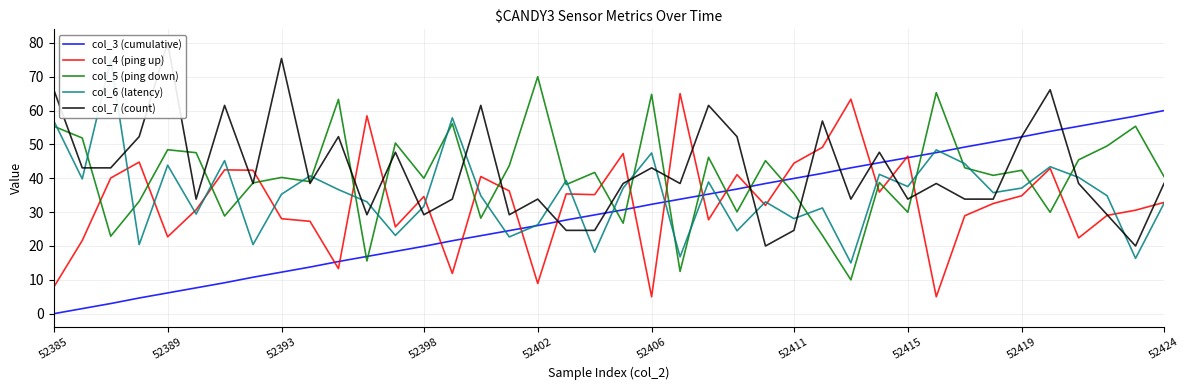

After their last crossing, which series has the higher values: col_3 (cumulative) or col_5 (ping down)?

col_3 (cumulative)